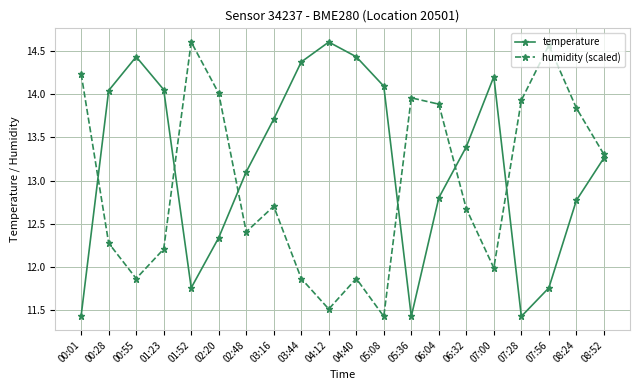

Where is the first local minimum for humidity (scaled)?

00:55